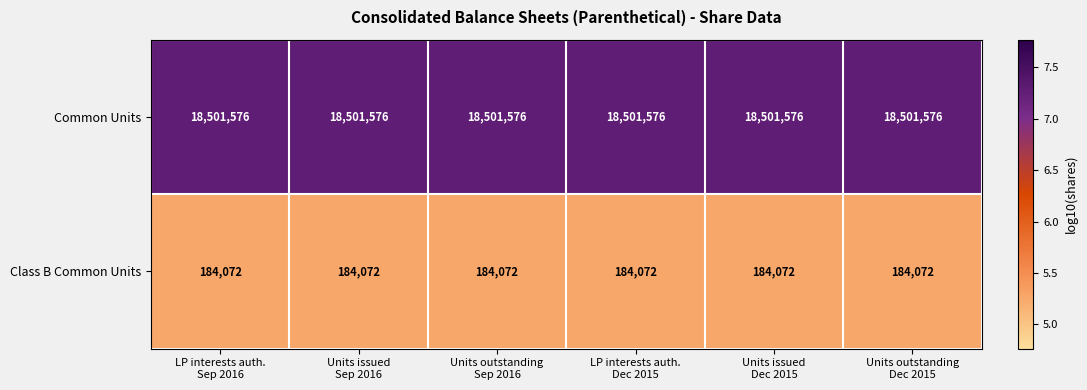

What is the highest value of the Class B Common Units series?

184072